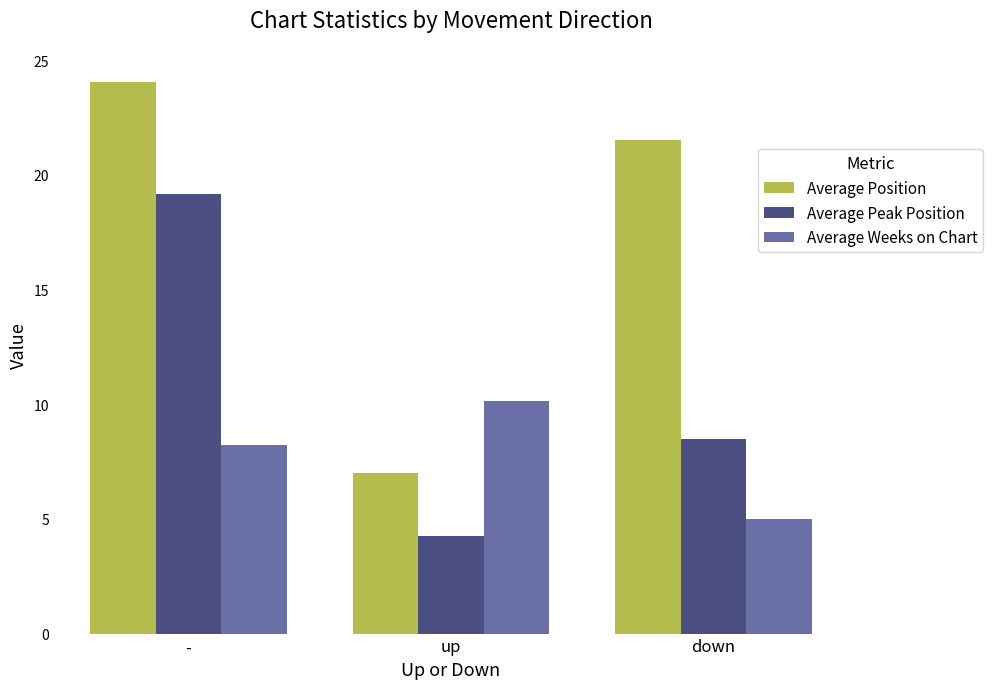

Rank the categories by Average Peak Position value from highest to lowest.

-, down, up